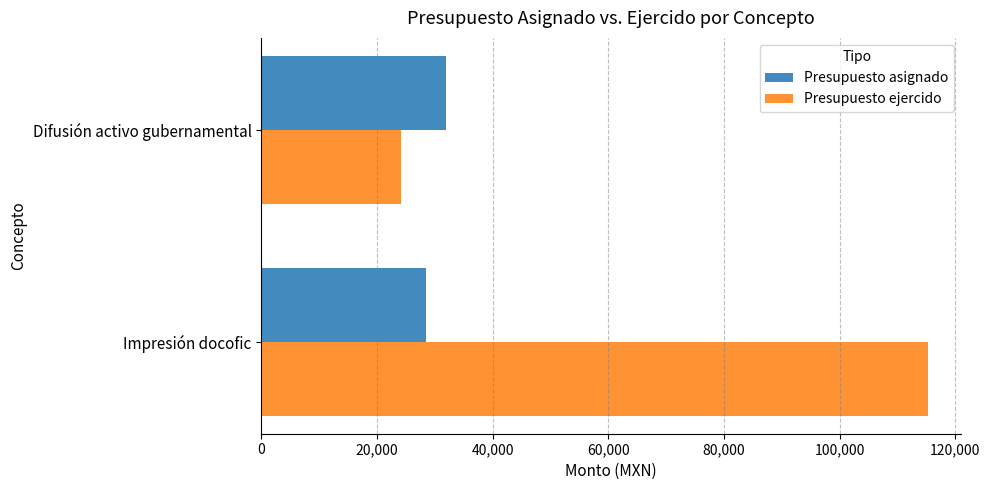

Read the Presupuesto ejercido value at Difusión activo gubernamental.

24108.1